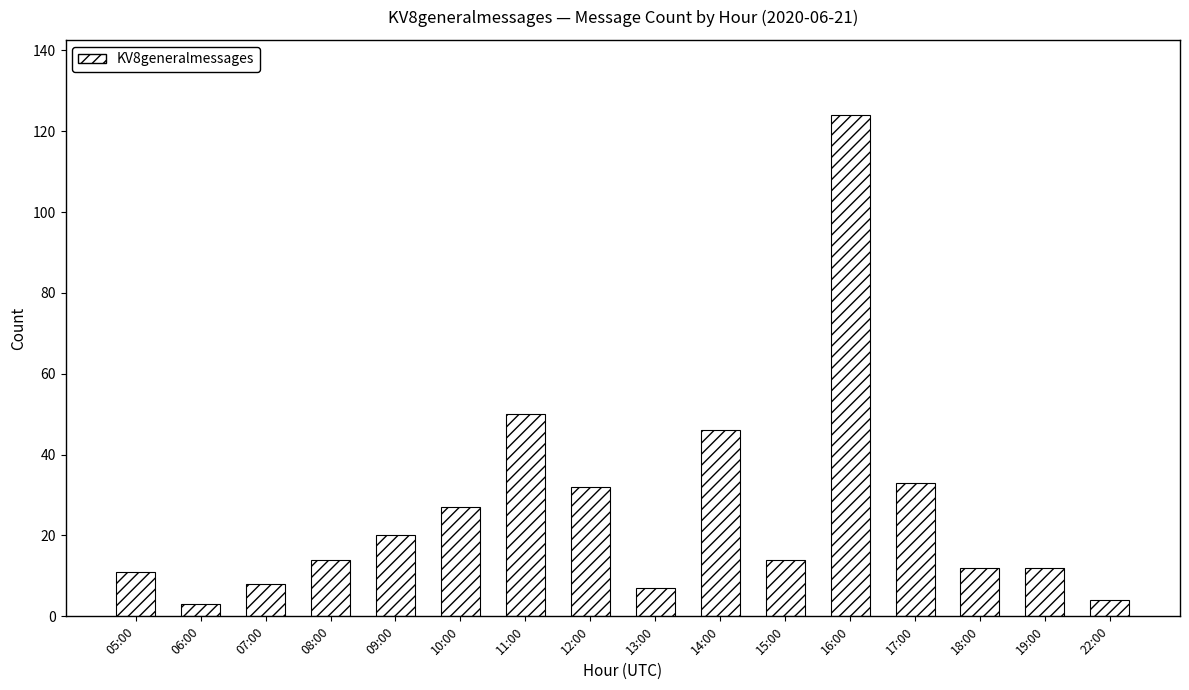

At which label is the value closest to 63?

11:00